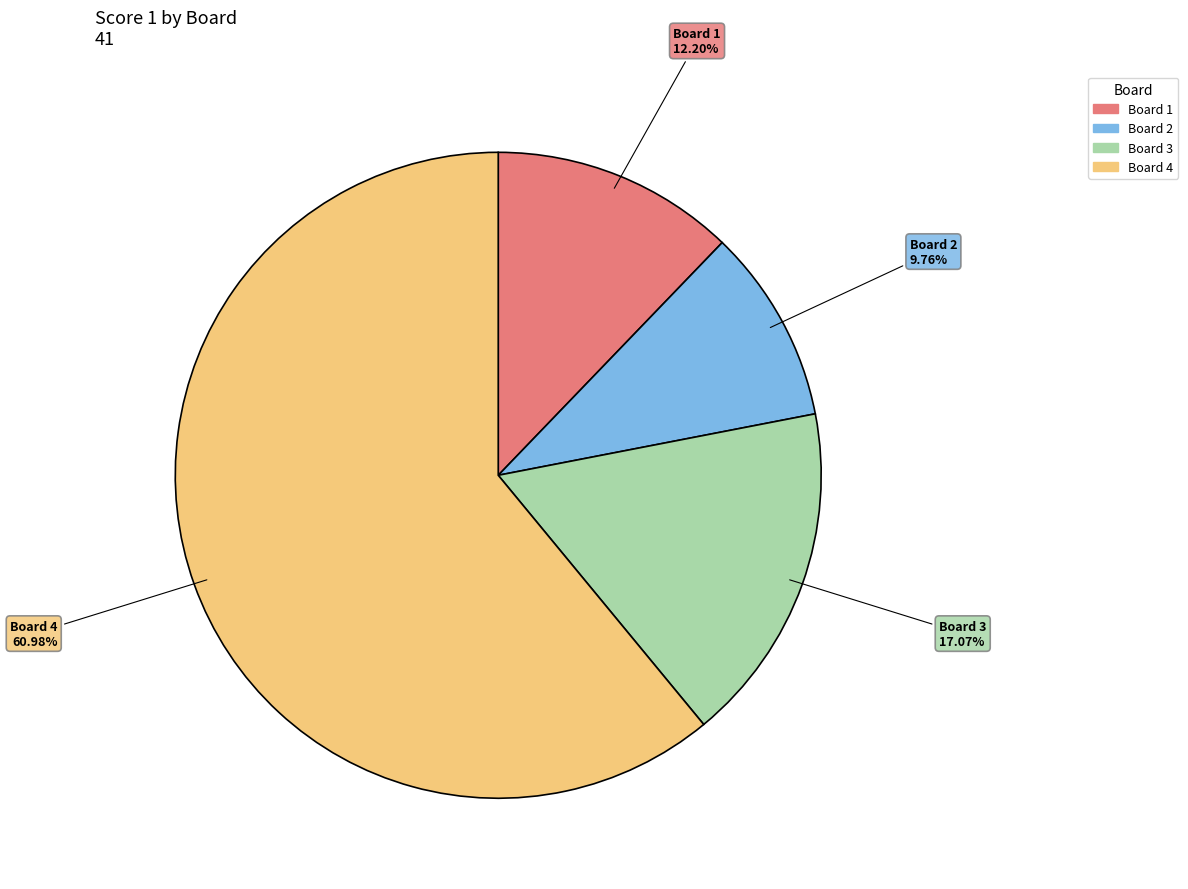

To the nearest percent, what is the combined percentage of Board 3 and Board 4?

78%